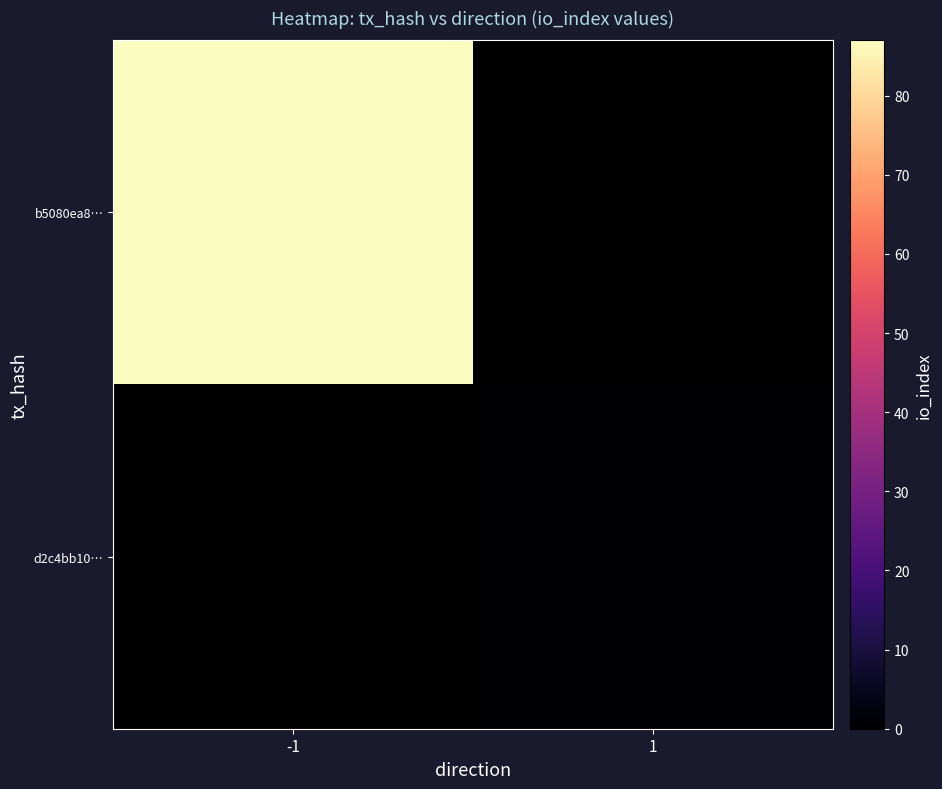

Count the number of data series in this chart.

2